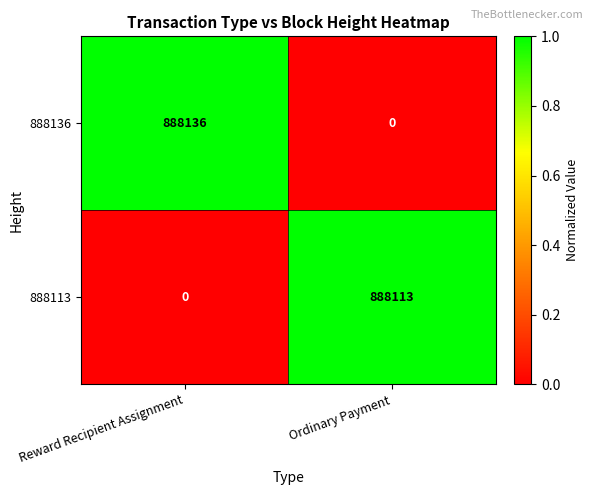

What is the greatest value displayed?

888136